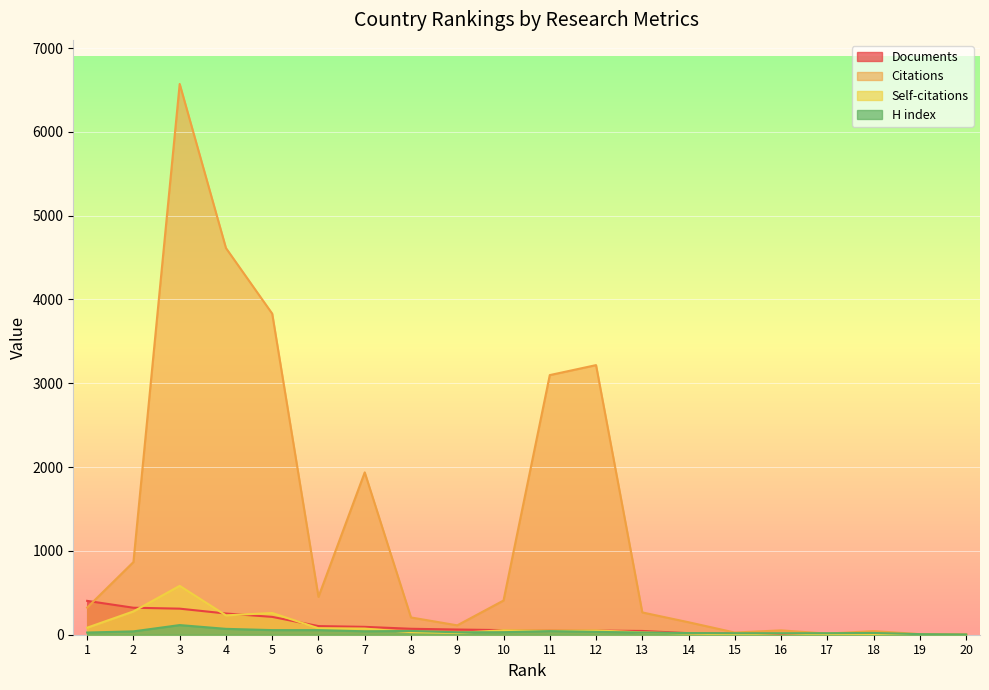

What is the difference between the maximum and minimum values in the Citations series?

6572